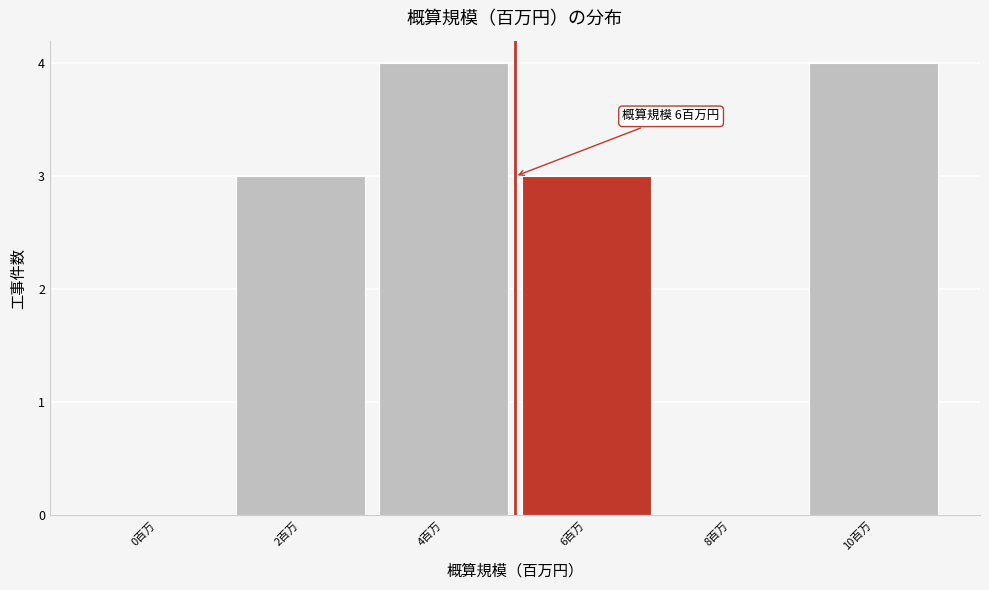

Reading left to right, extract all data points from this chart.

0百万=0	2百万=3	4百万=4	6百万=3	8百万=0	10百万=4